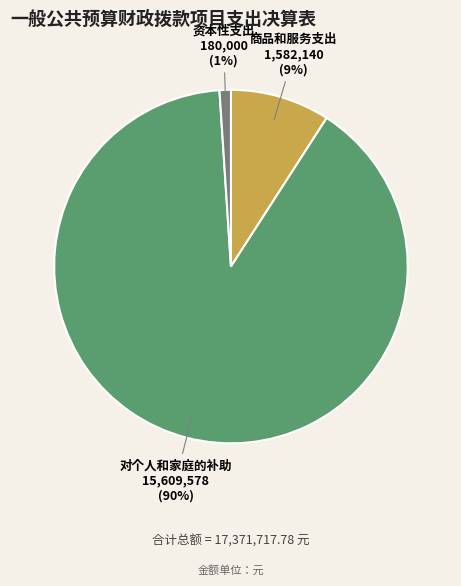

To the nearest percent, what is the difference between the largest and smallest slice percentages?

89%